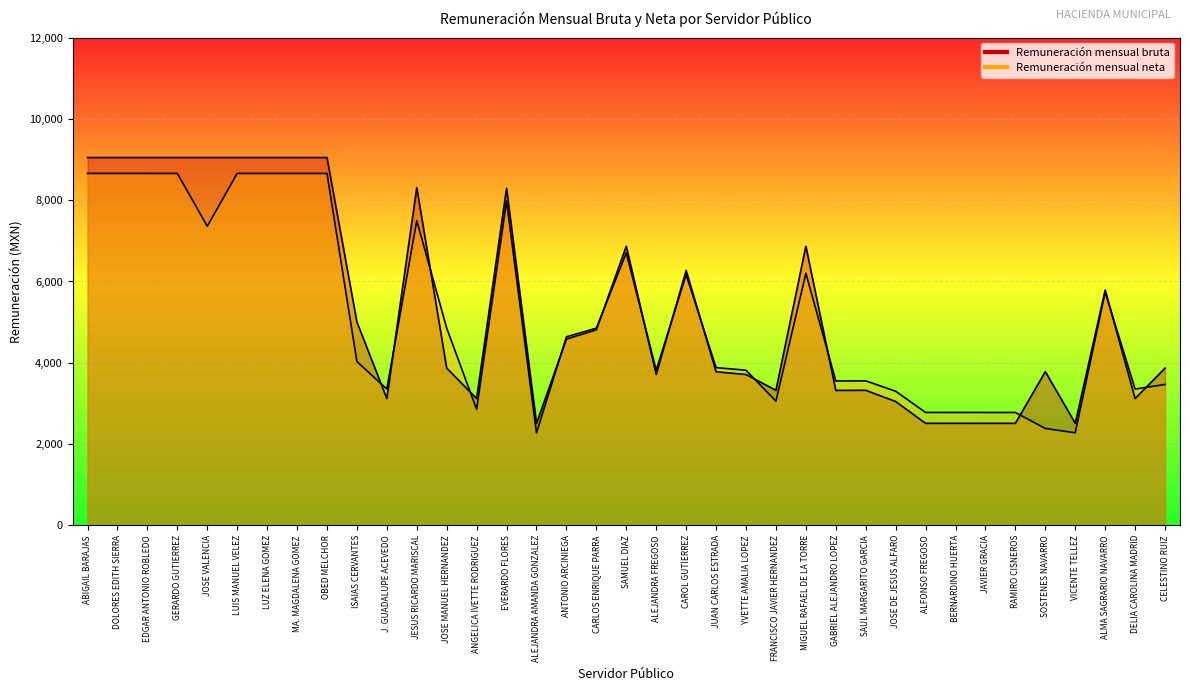

Is the value of Remuneración mensual neta at JUAN CARLOS ESTRADA greater than the value of Remuneración mensual bruta at ISAIAS CERVANTES?

No